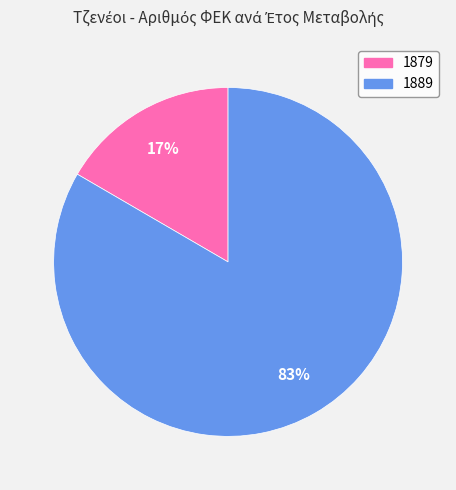

What is the smallest slice in the pie chart?

1879